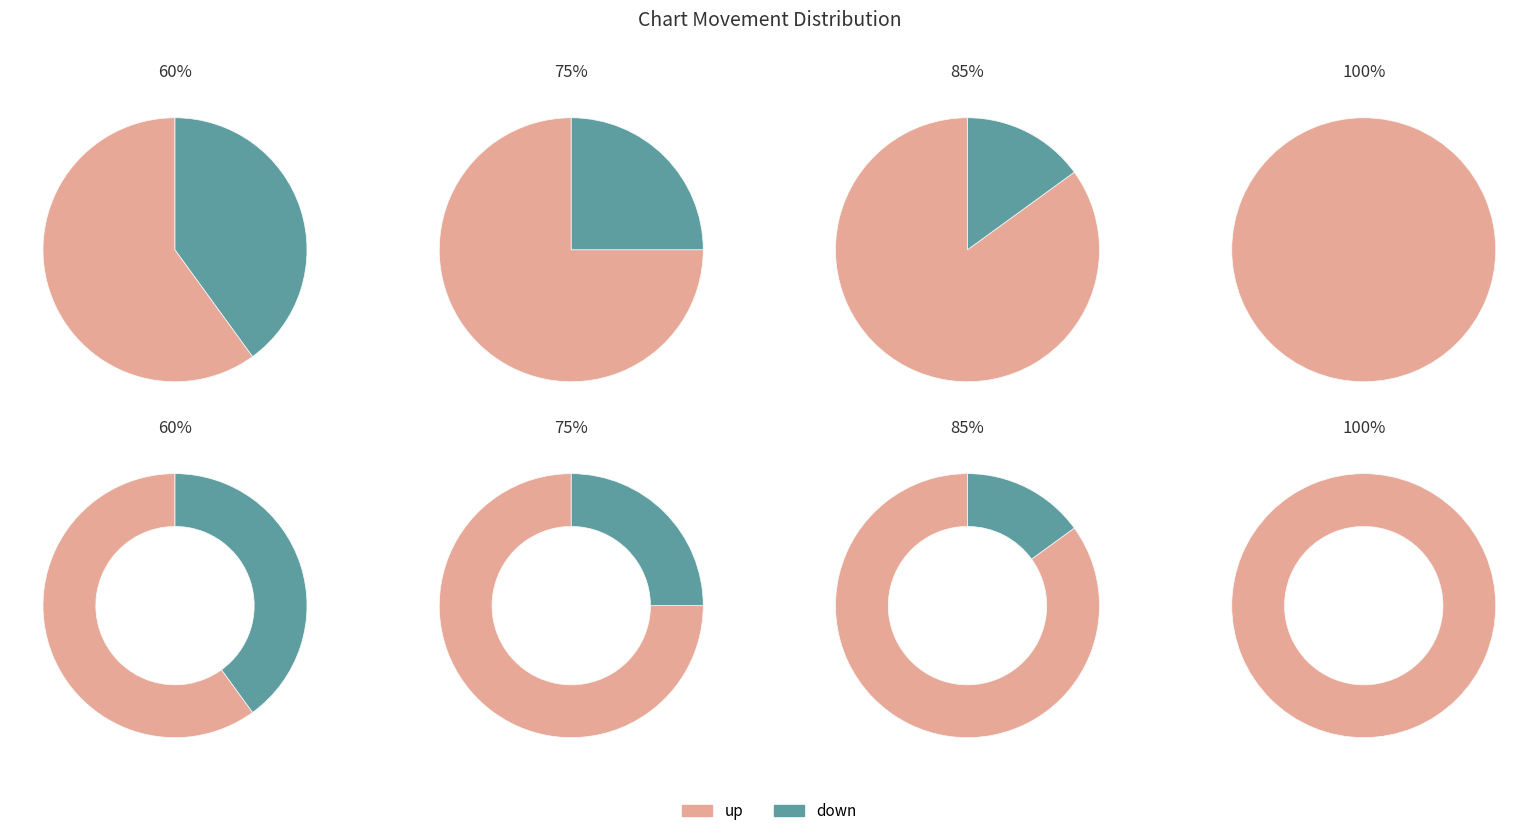

To the nearest percent, what is the difference between the - and up slice percentages?

25%